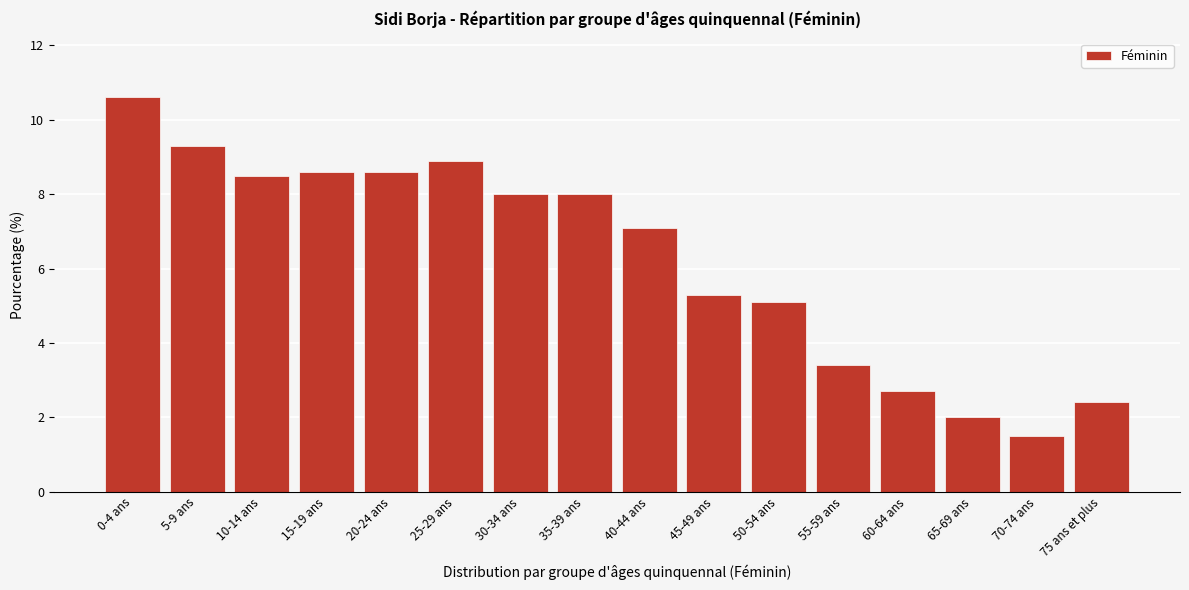

Reading left to right, list all the values displayed in this chart.

10.6	9.3	8.5	8.6	8.6	8.9	8.0	8.0	7.1	5.3	5.1	3.4	2.7	2.0	1.5	2.4